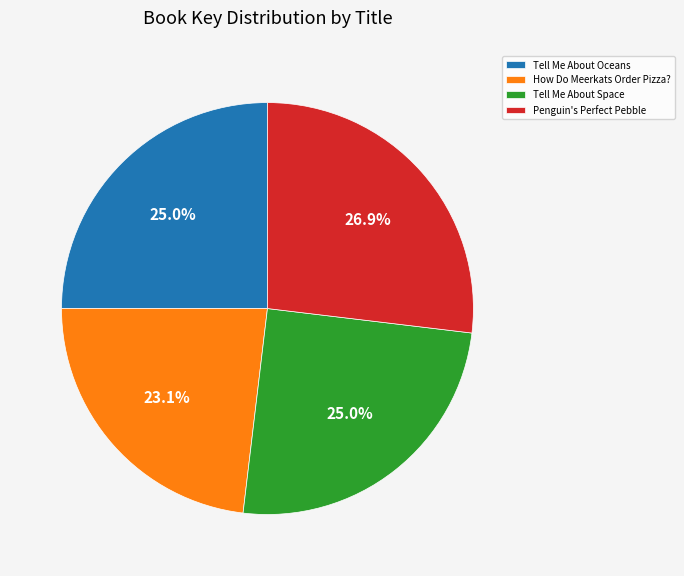

To the nearest percent, what percentage of the pie is Penguin's Perfect Pebble?

27%